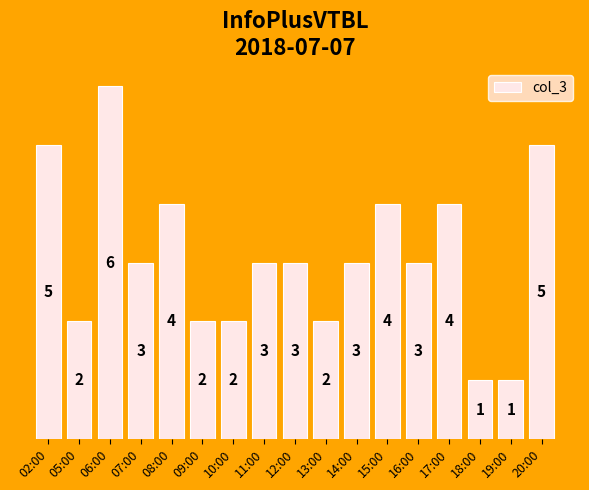

What is the average value?

3